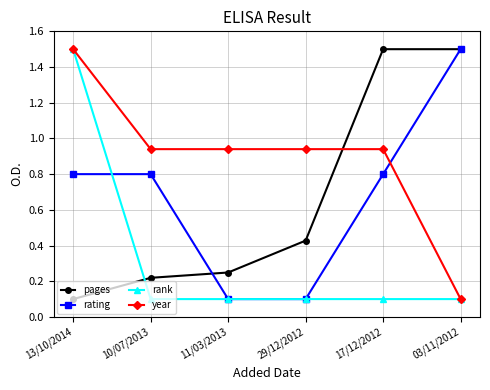

At 17/12/2012, list the series in order from smallest to largest.

rank, rating, year, pages